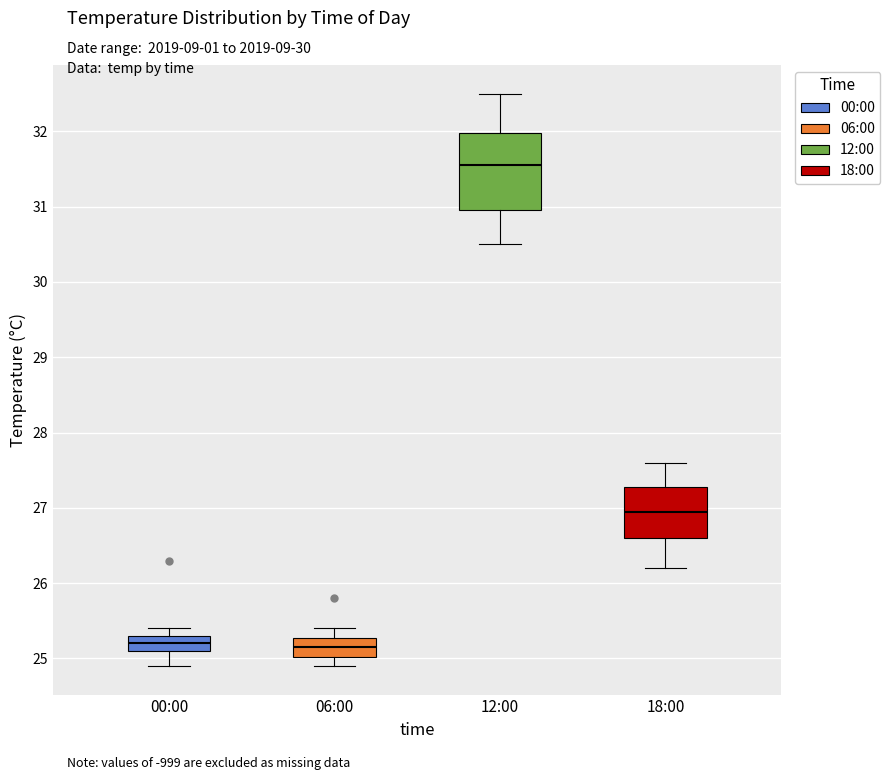

Comparing the boxes themselves (not the whiskers), which one is the tallest?

12:00